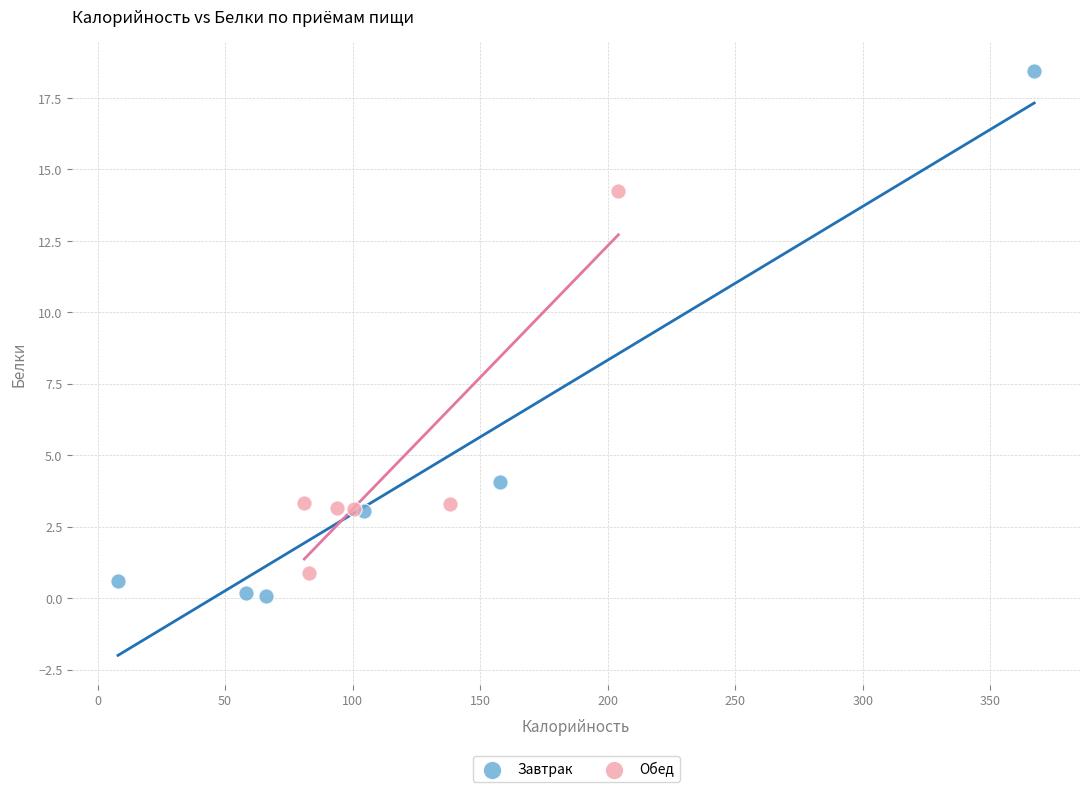

Which series reaches the maximum Y coordinate?

Завтрак